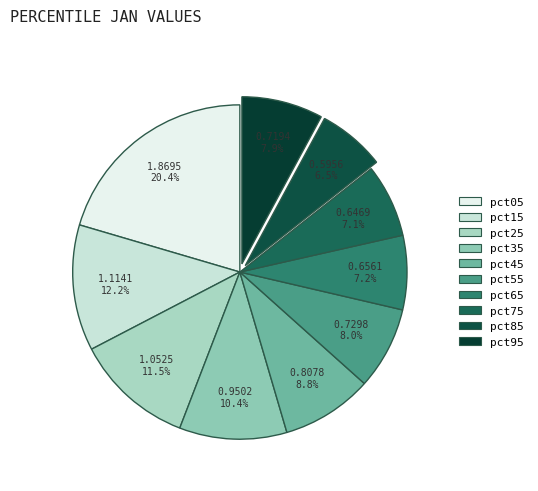

Which category has the smallest portion of the pie?

pct85